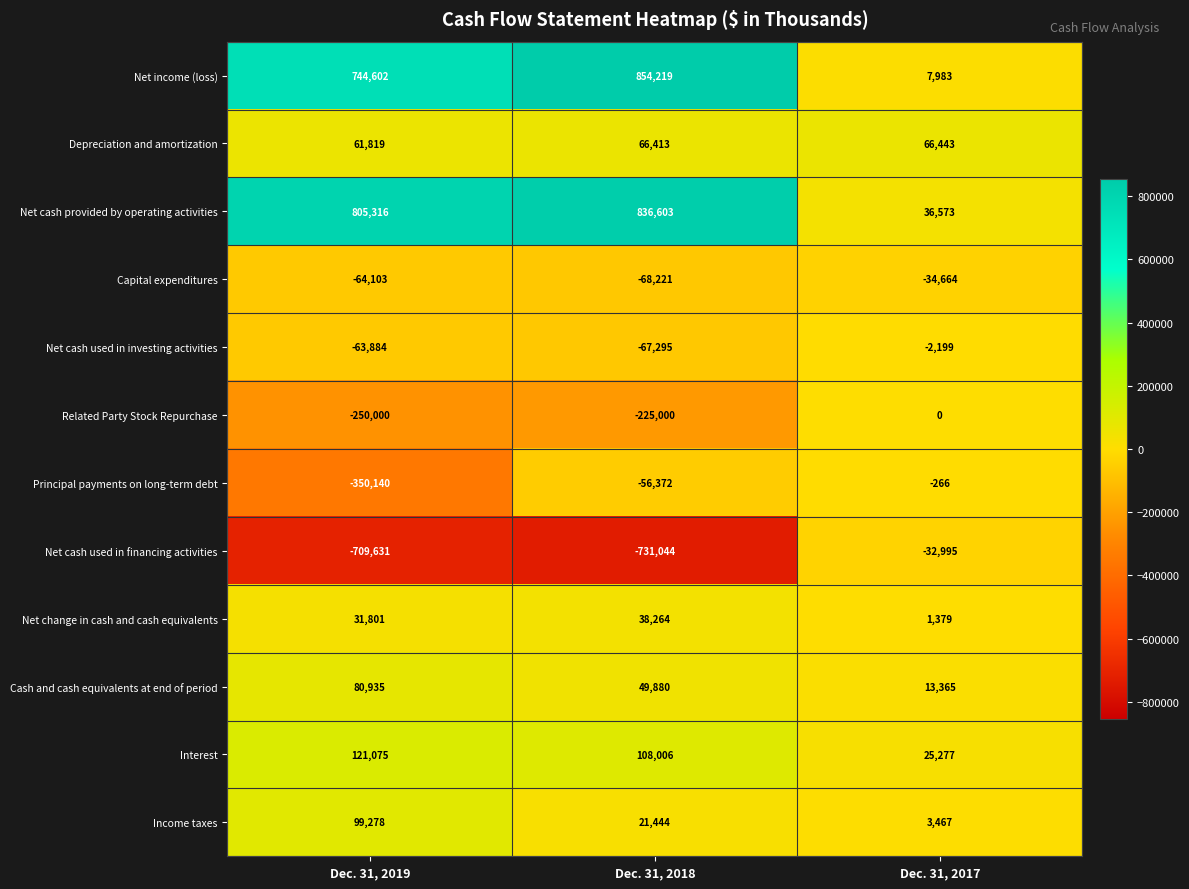

Which series has the largest total across all categories?

Net cash provided by operating activities